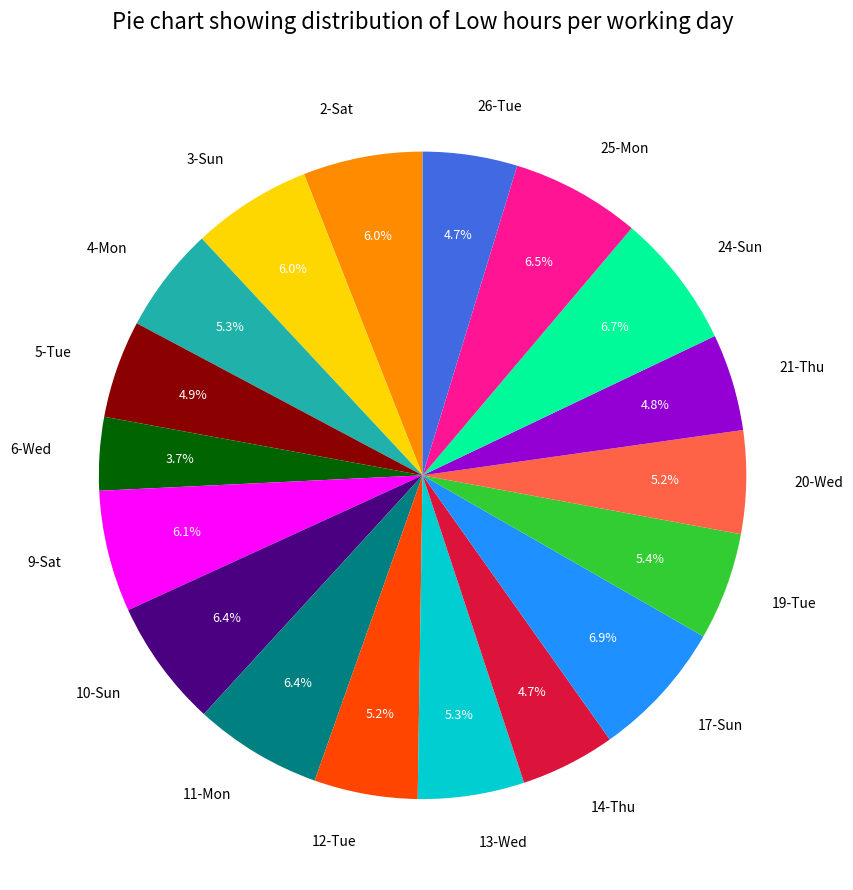

Combined, what portion of the pie is 3-Sun and 17-Sun?

12.9%